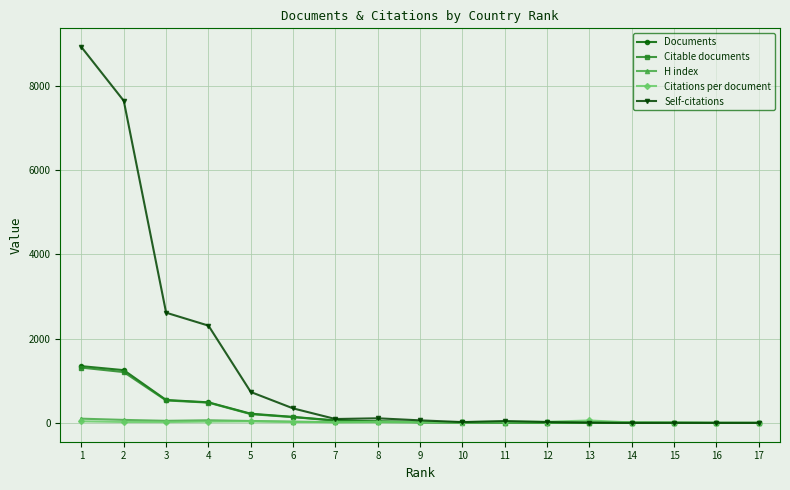

Does the chart have visible grid lines?

Yes